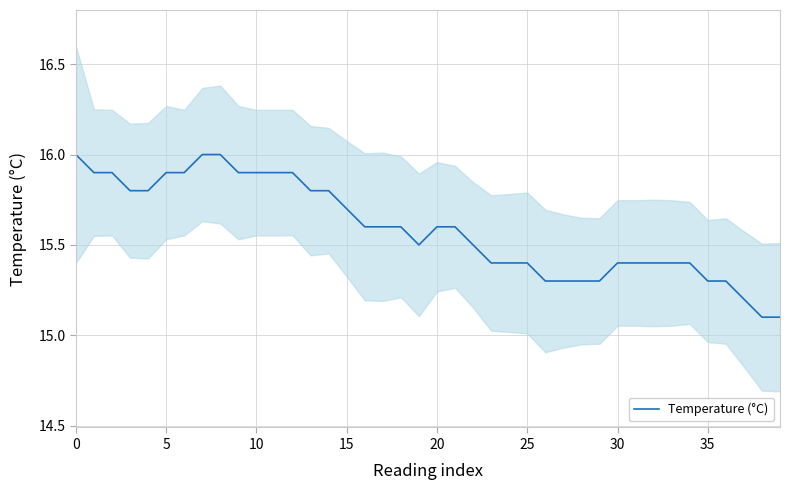

What is the smallest value displayed?

15.1